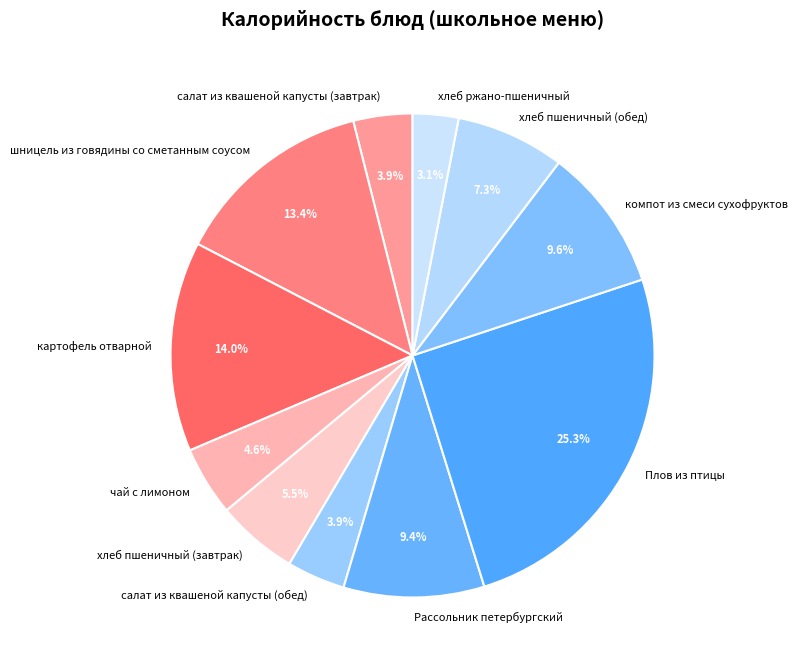

Which slice is the smallest?

хлеб ржано-пшеничный